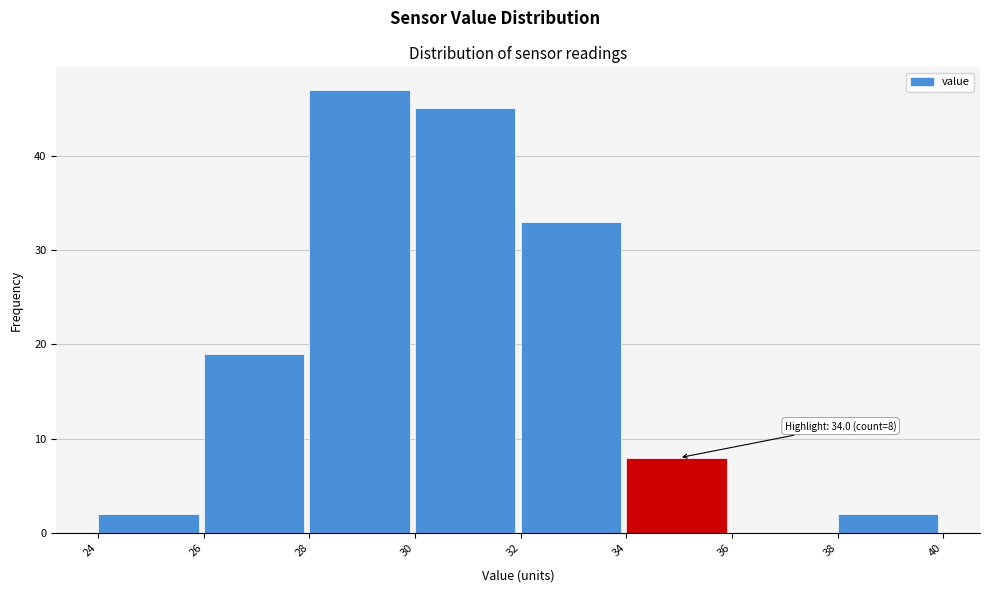

Which range on the x-axis has the tallest bar?

28 to 30